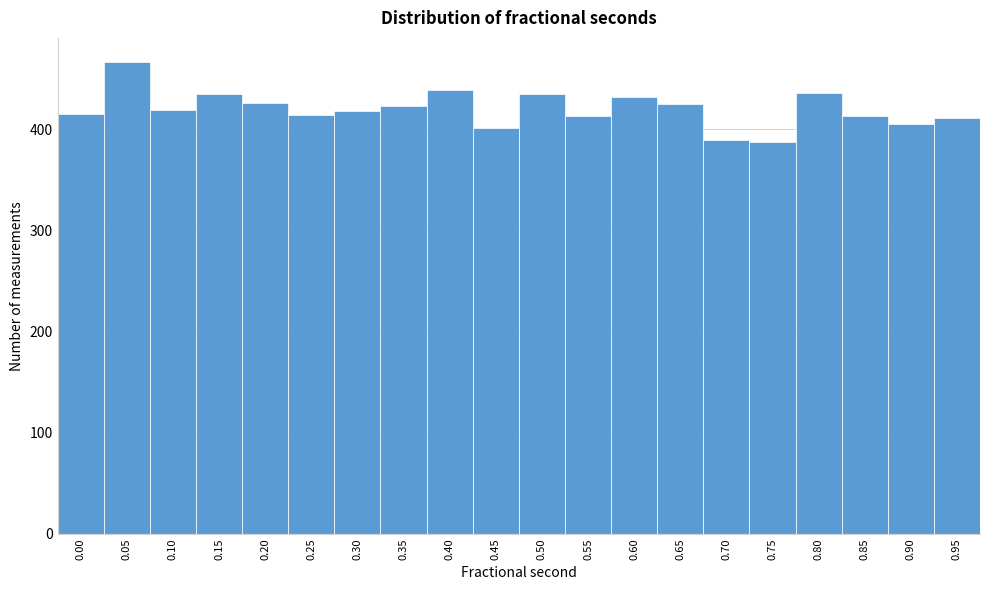

What is the maximum value shown in the chart?

467